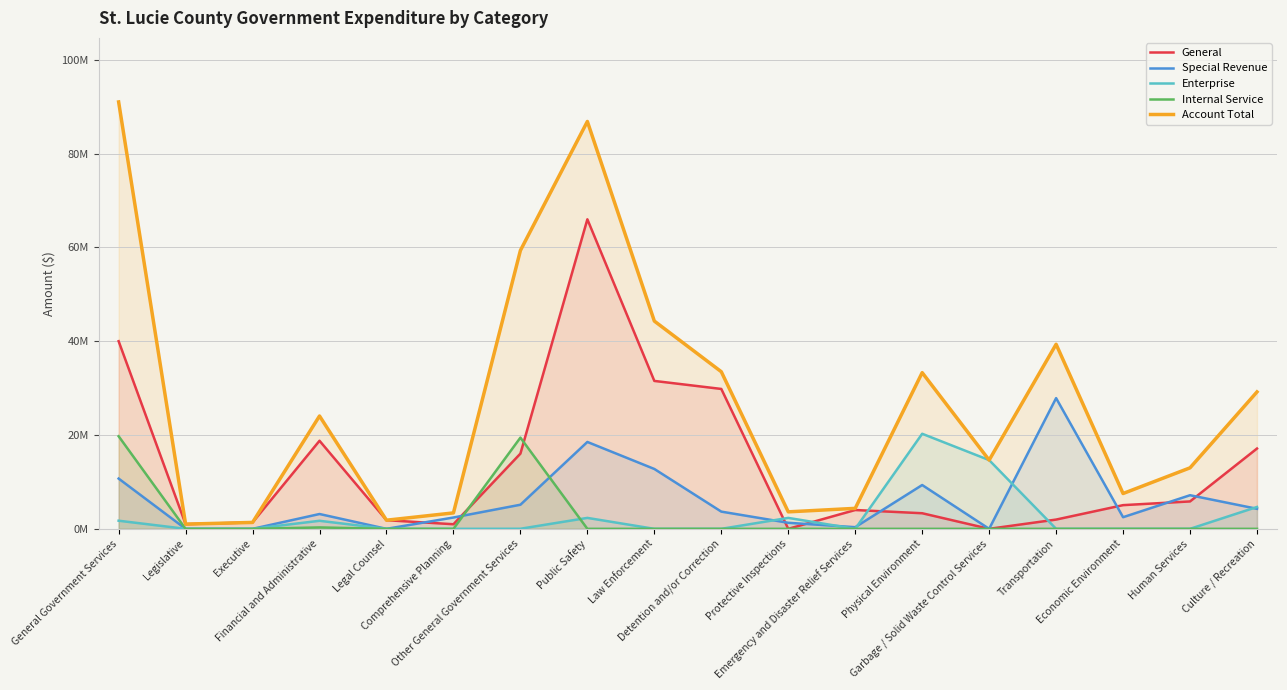

After their last crossing, which series has the higher values: General or Internal Service?

General